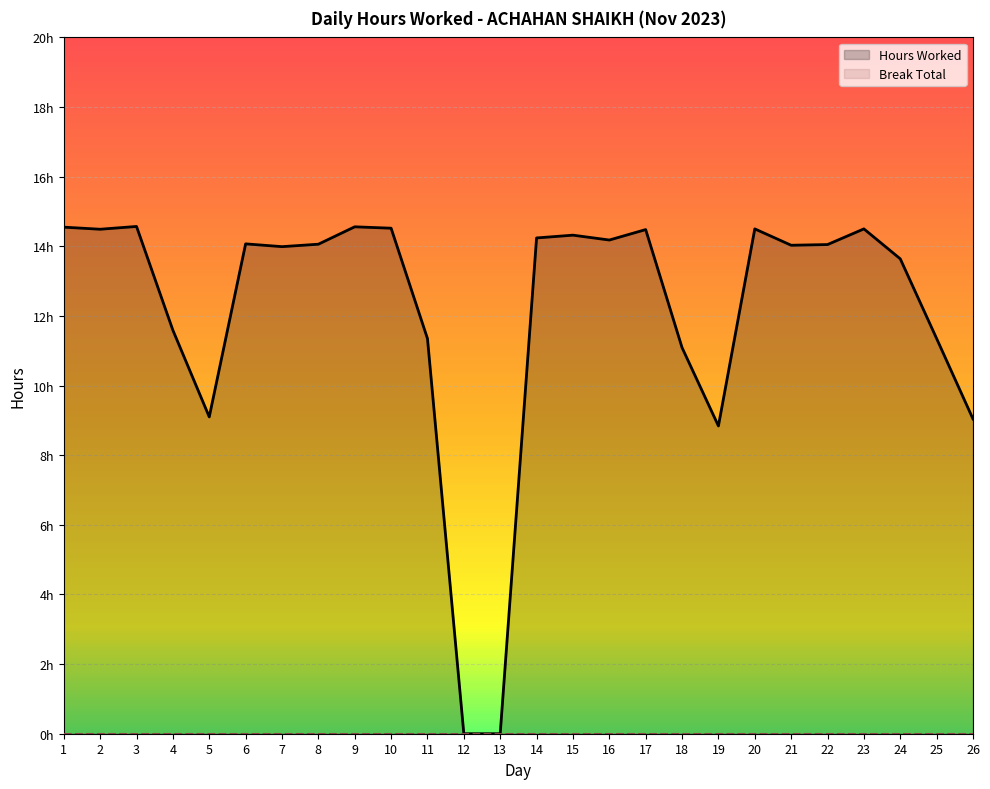

What is the approximate value at 7?

14.0